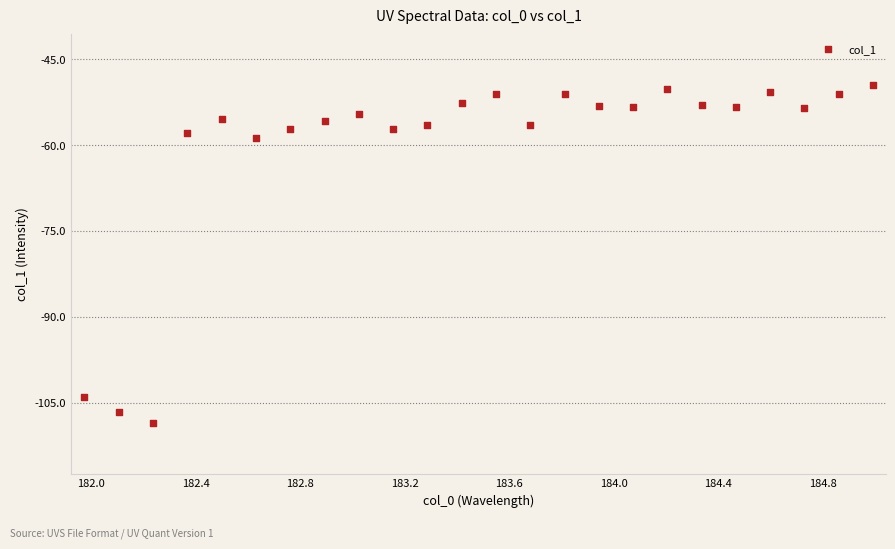

What Y value in the scatter plot is closest to -79?

-58.8